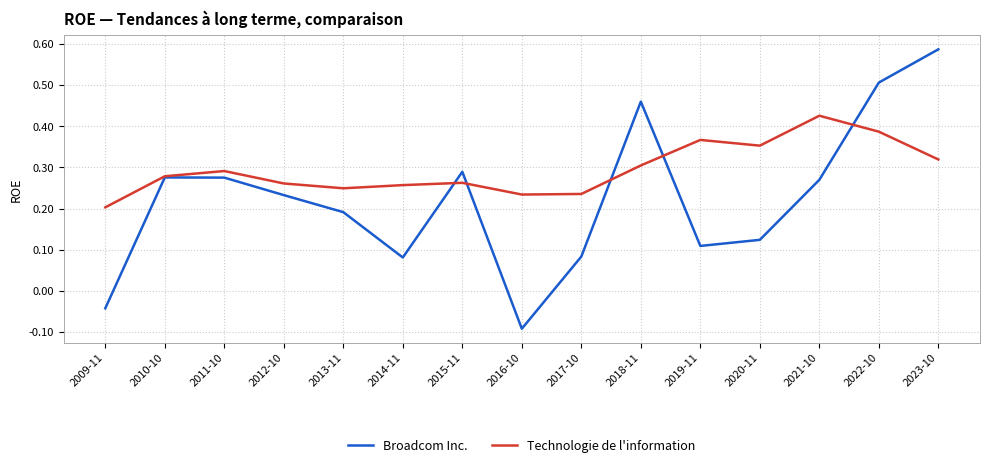

Between 2018-11 and 2023-10, which series saw the biggest shift?

Broadcom Inc.